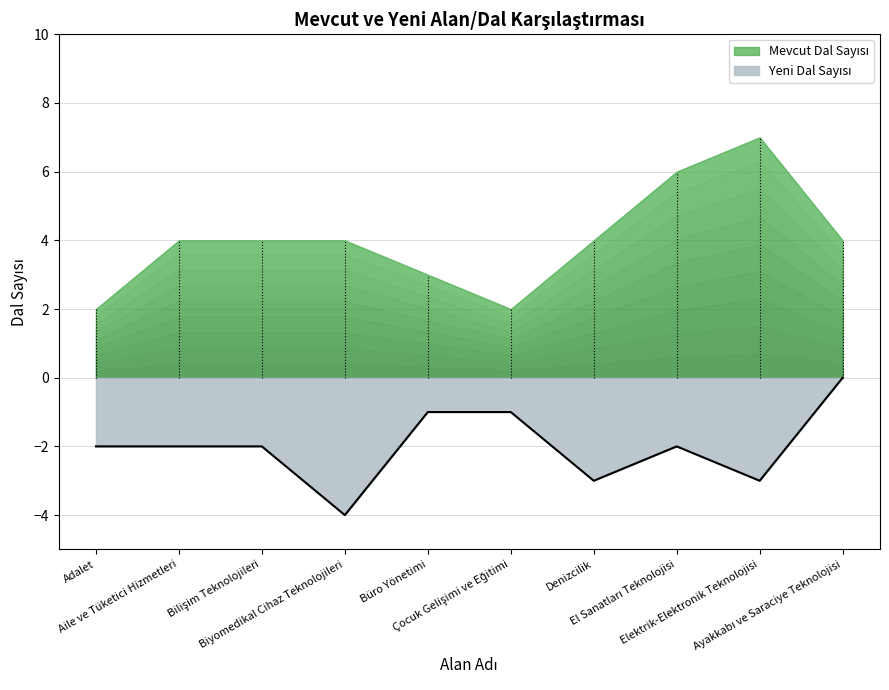

What is the difference between the maximum and second lowest values?

3